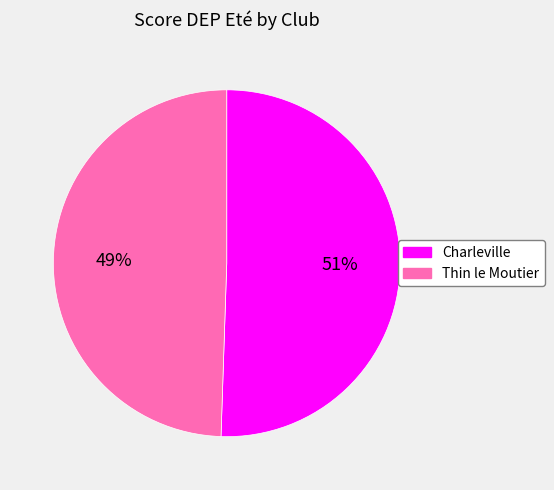

Rank the categories by value from lowest to highest.

Thin le Moutier, Charleville